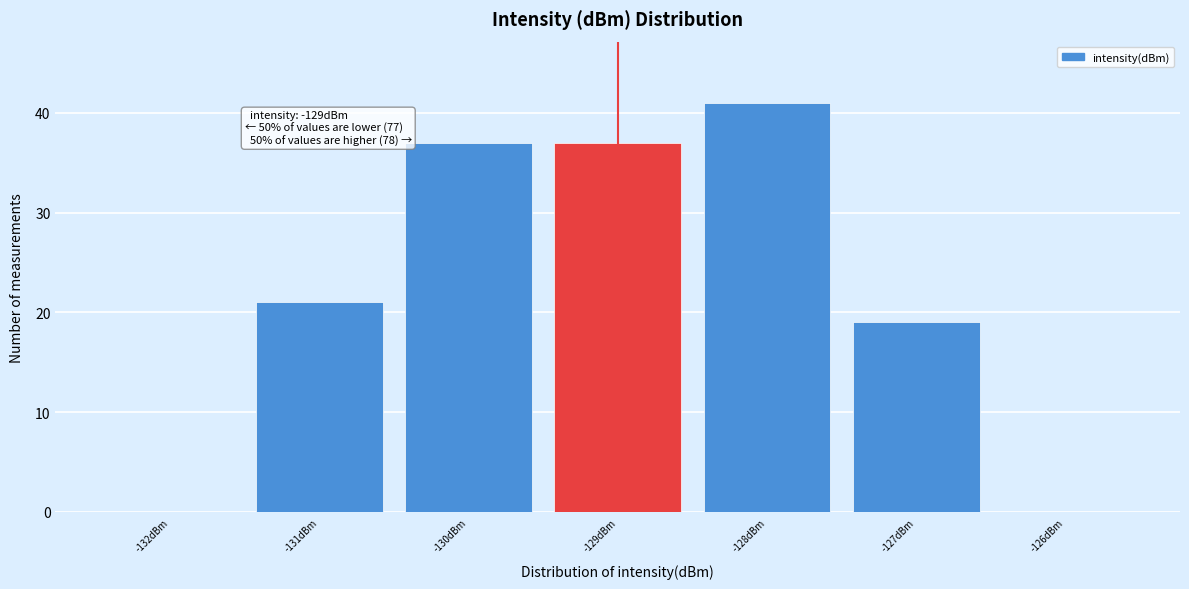

Which range on the x-axis has the tallest bar?

-128.5 to -127.5